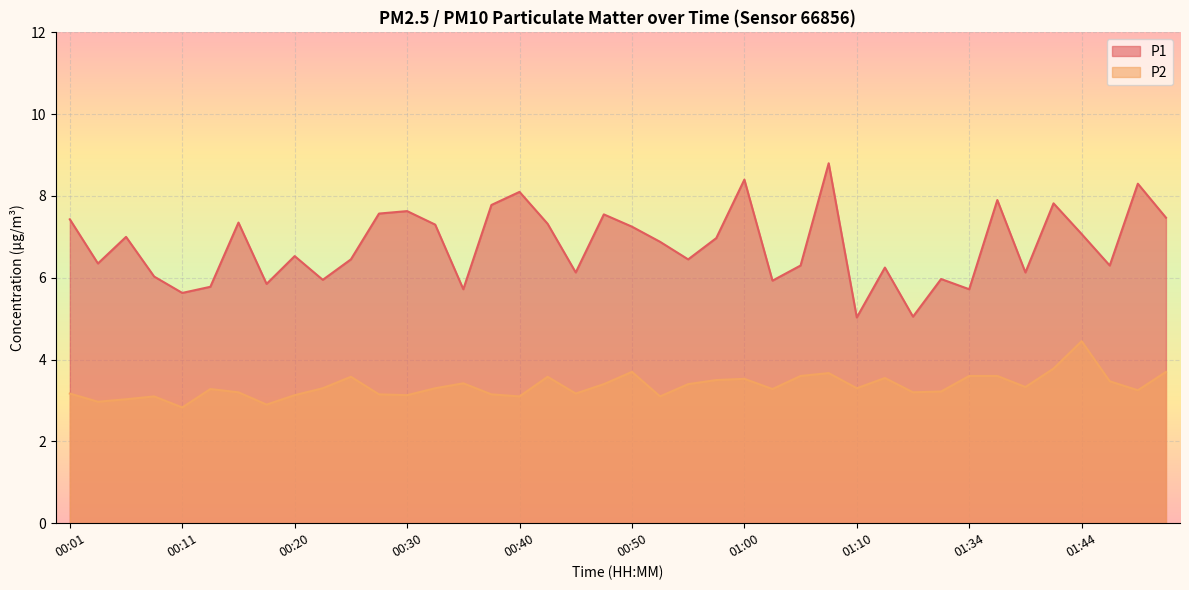

True or false: P2 and P1 cross at least once.

False